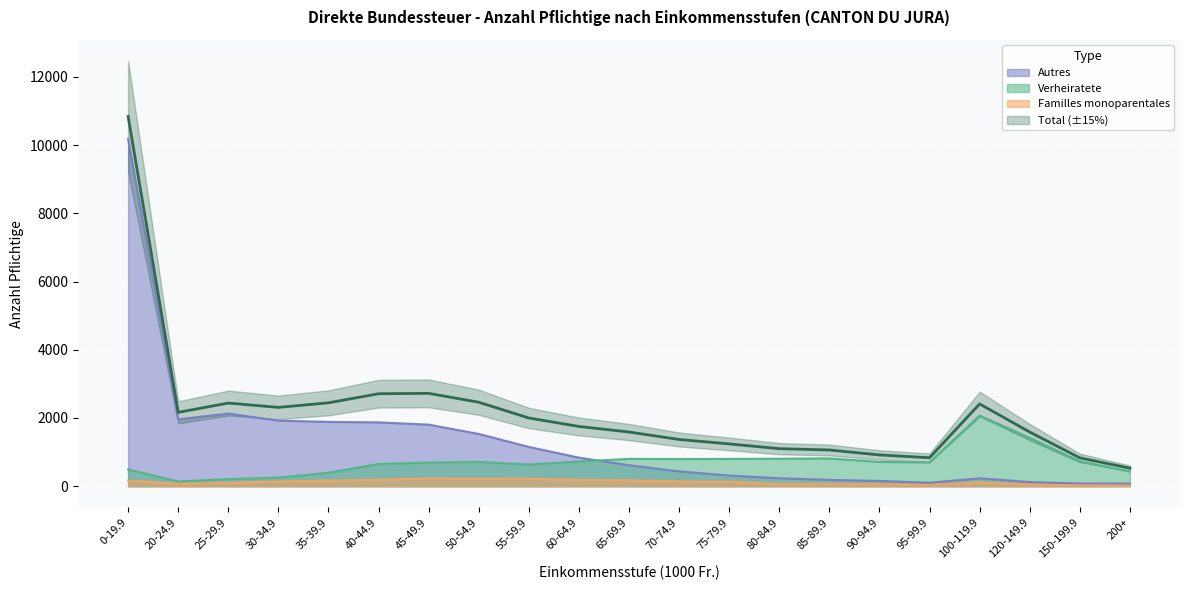

Is it true that Total equals 1240 at 75-79.9?

True